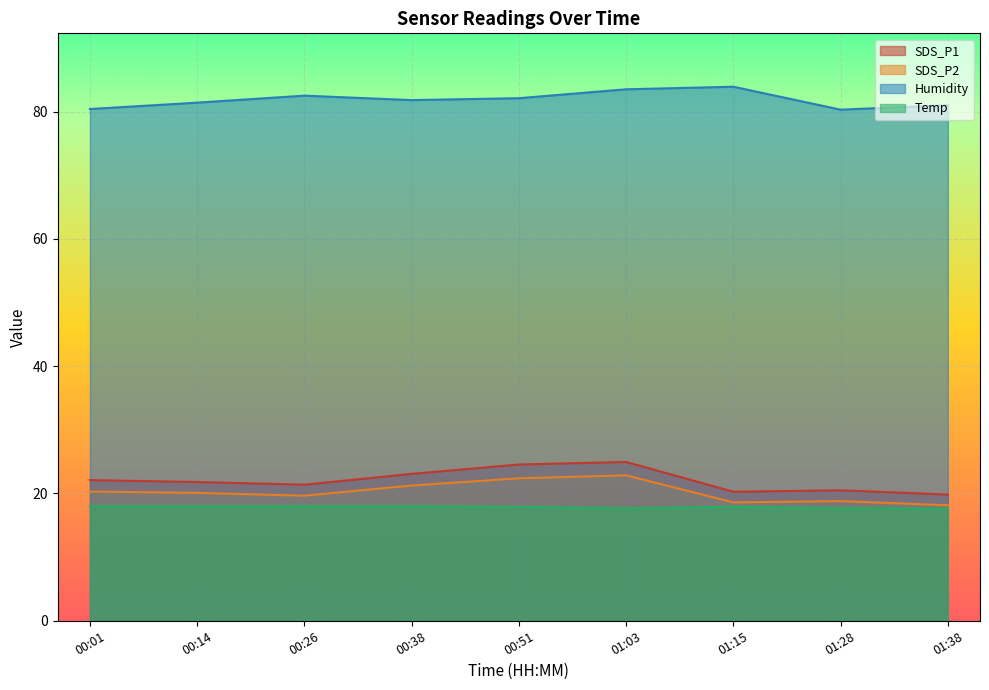

What value does the SDS_P1 series have at 00:14?

21.8